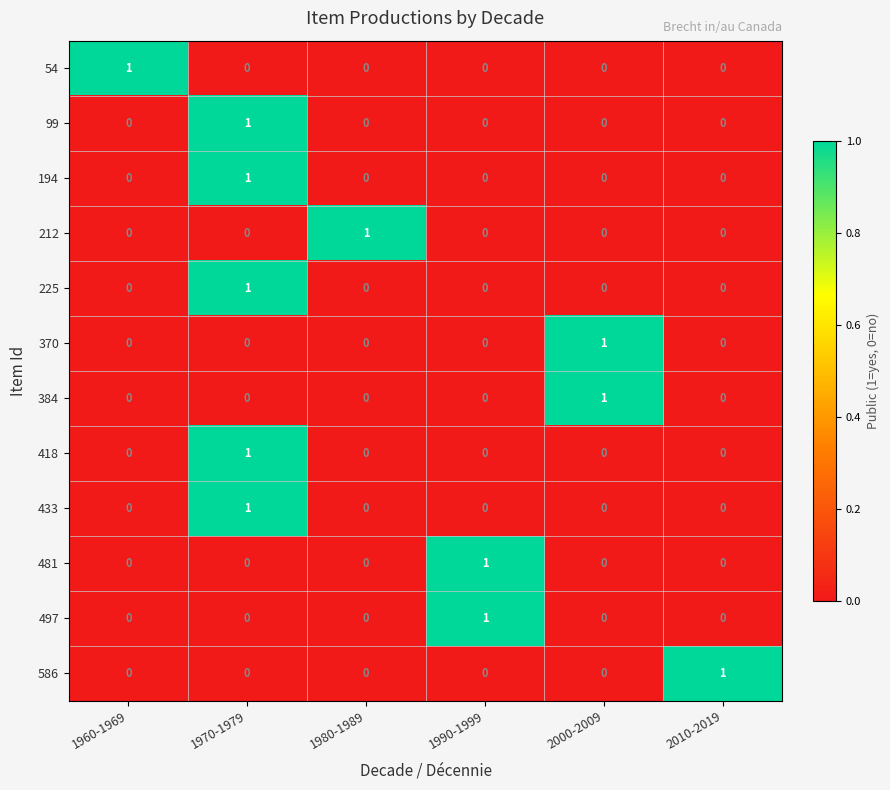

Count the 481 values in the range 0 to 1.

6